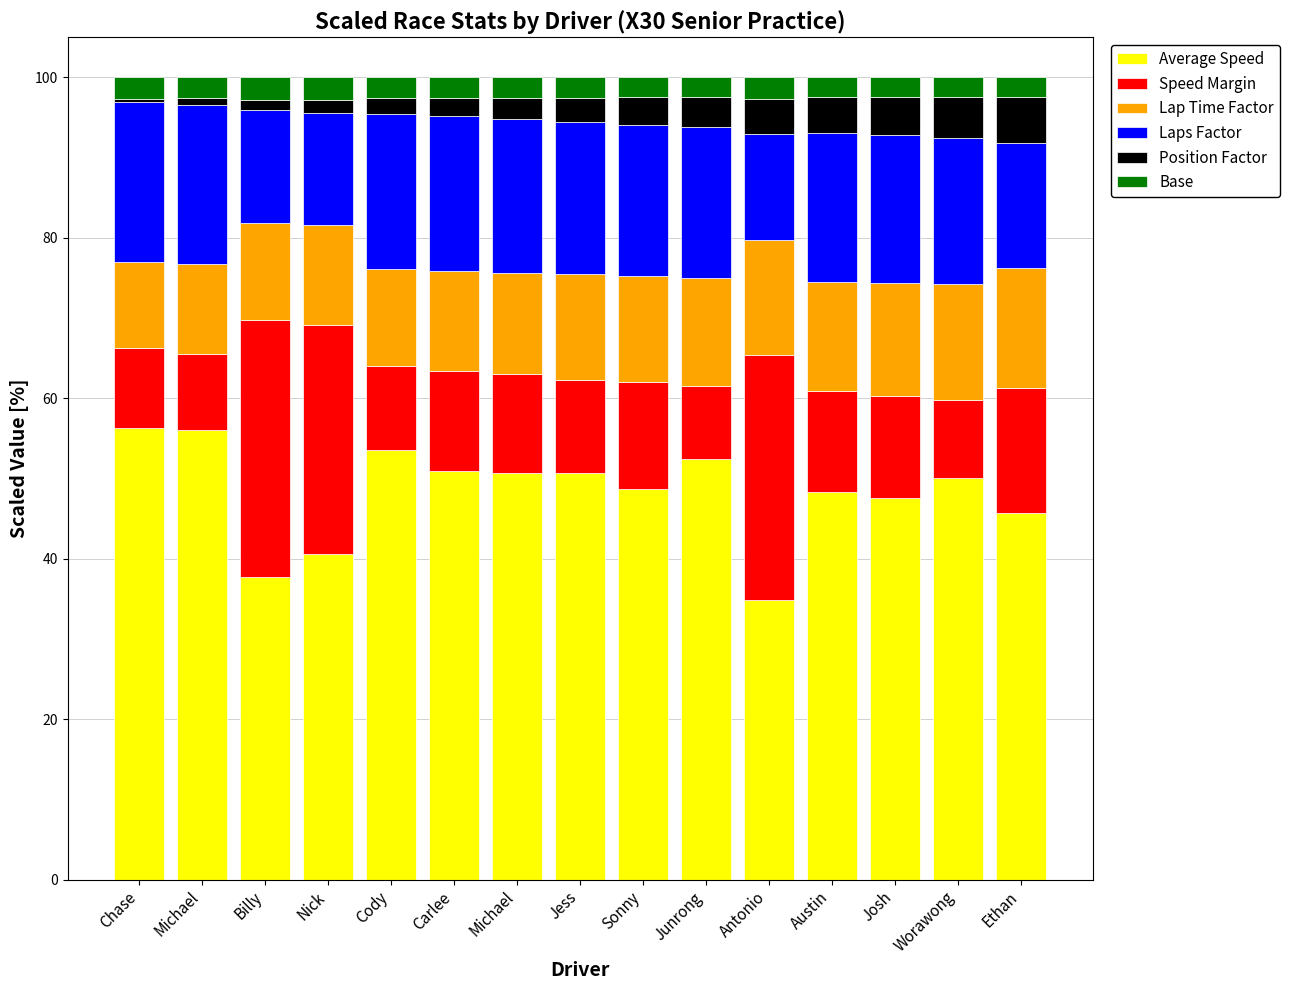

Is it true that Speed Margin equals 18.9 at Nick?

False